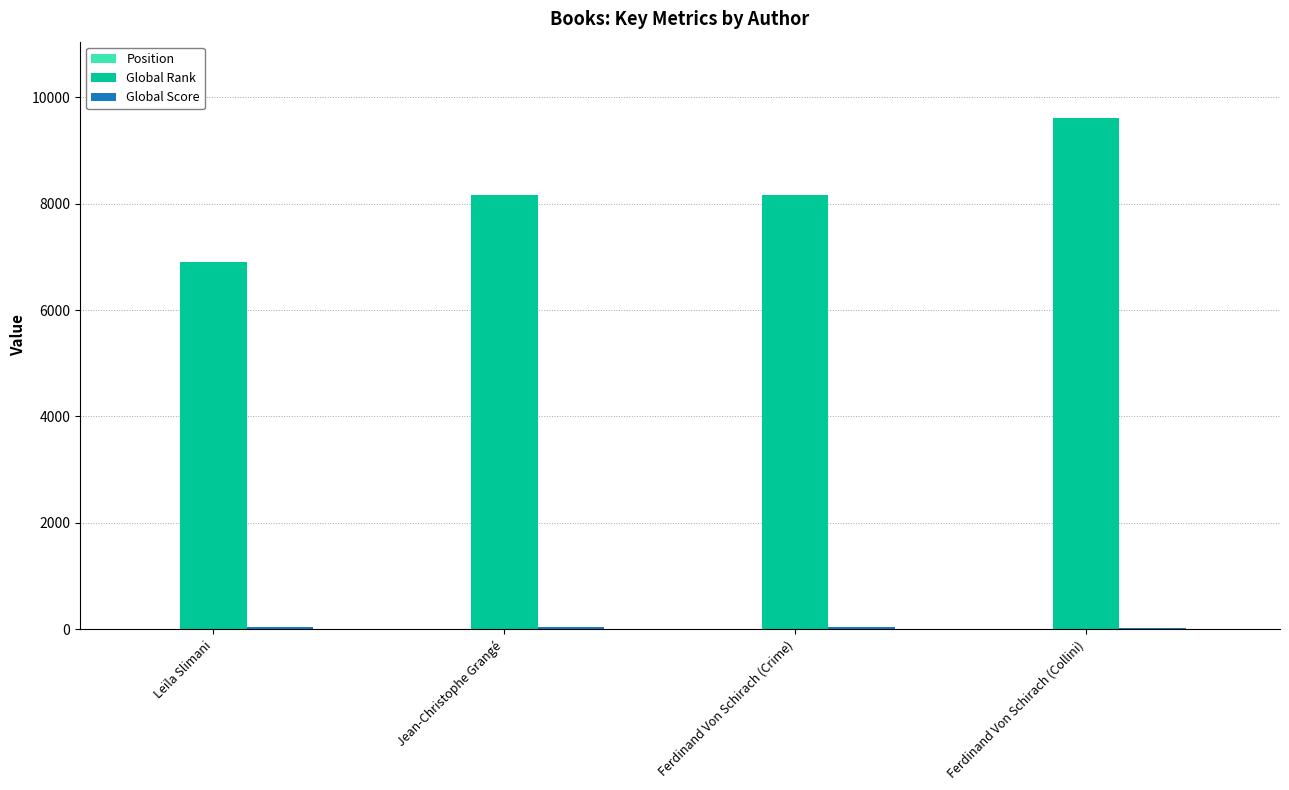

What is the maximum value shown in the chart?

9607